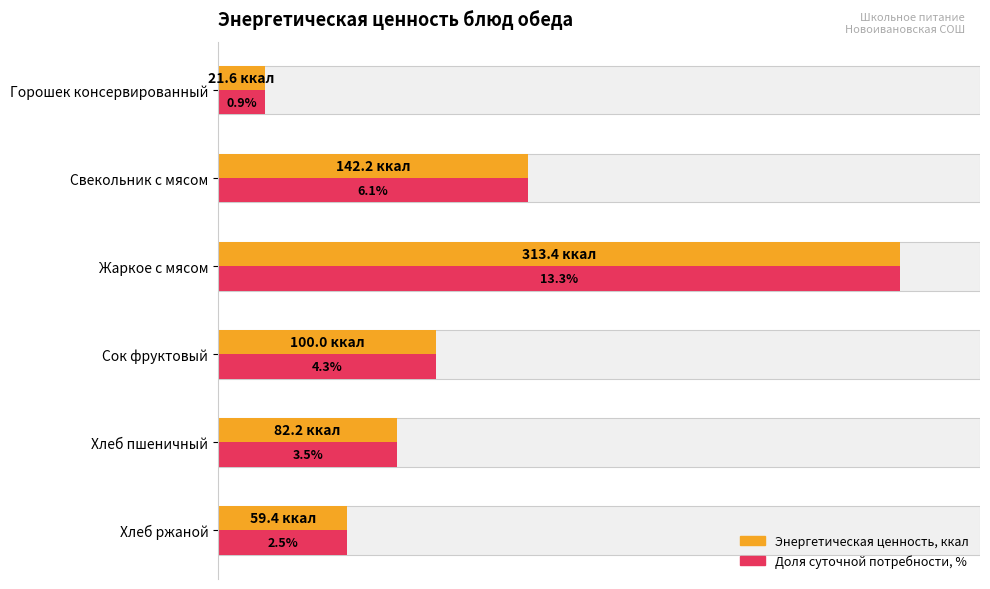

How many bars are there in total?

12